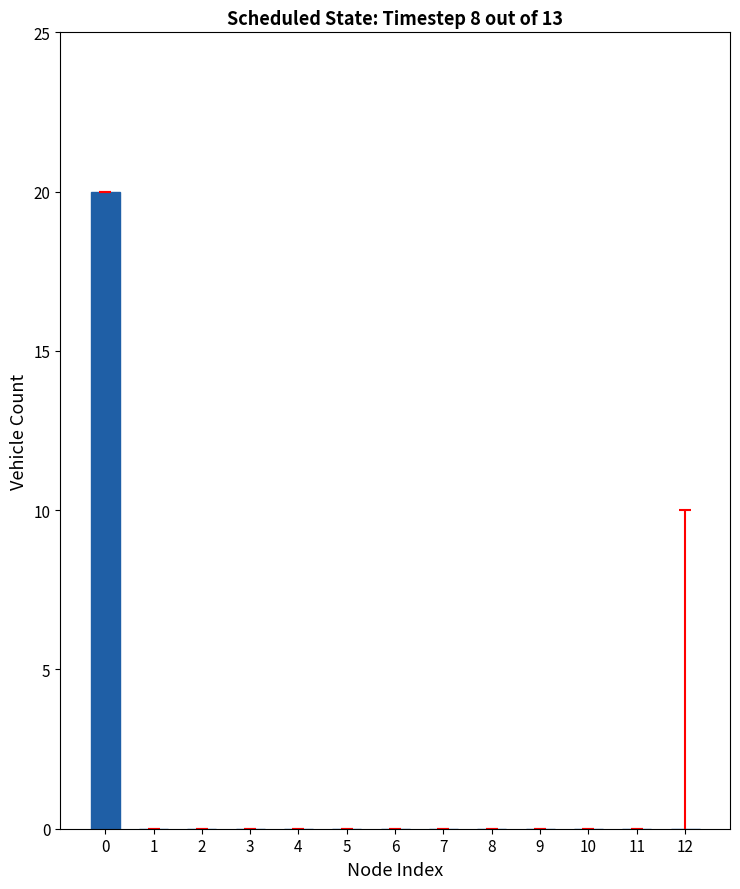

What is the greatest value displayed?

20